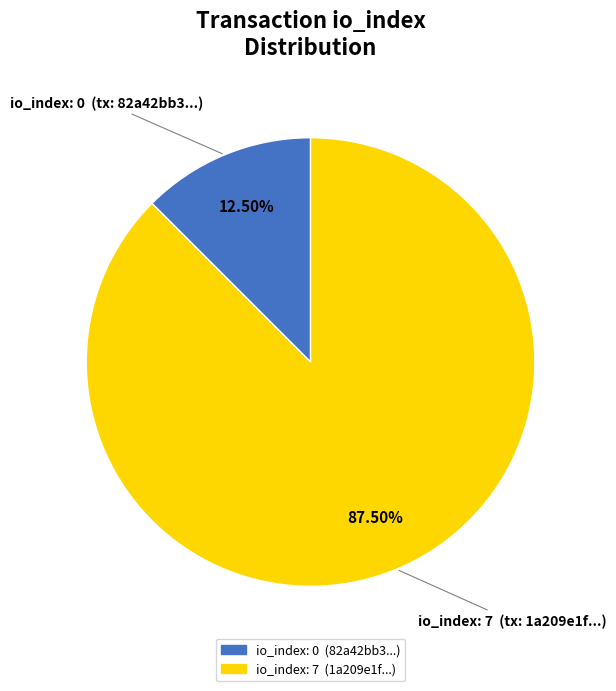

Is there any slice that represents more than half of the pie?

Yes